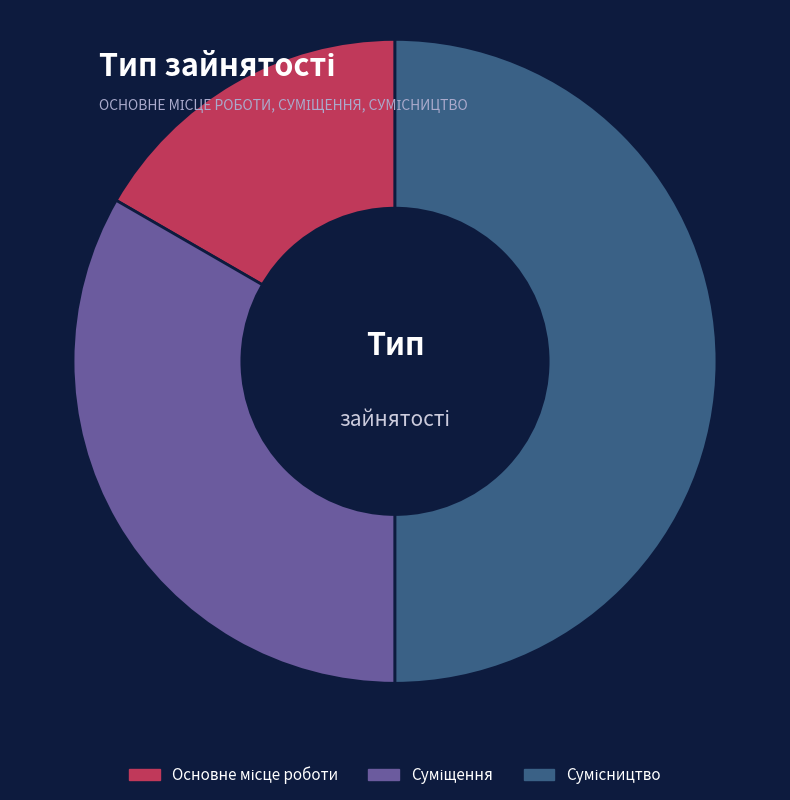

To the nearest percent, what percentage of the pie is Основне місце роботи?

17%